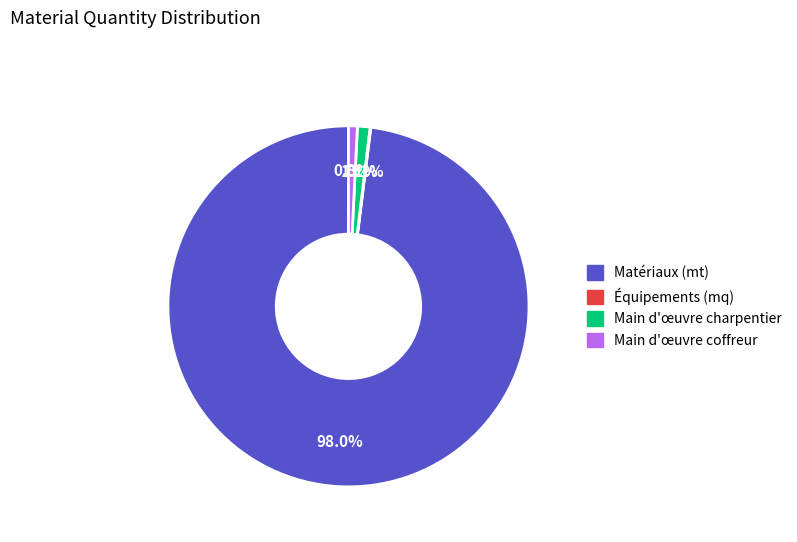

Does any single category account for the majority?

Yes